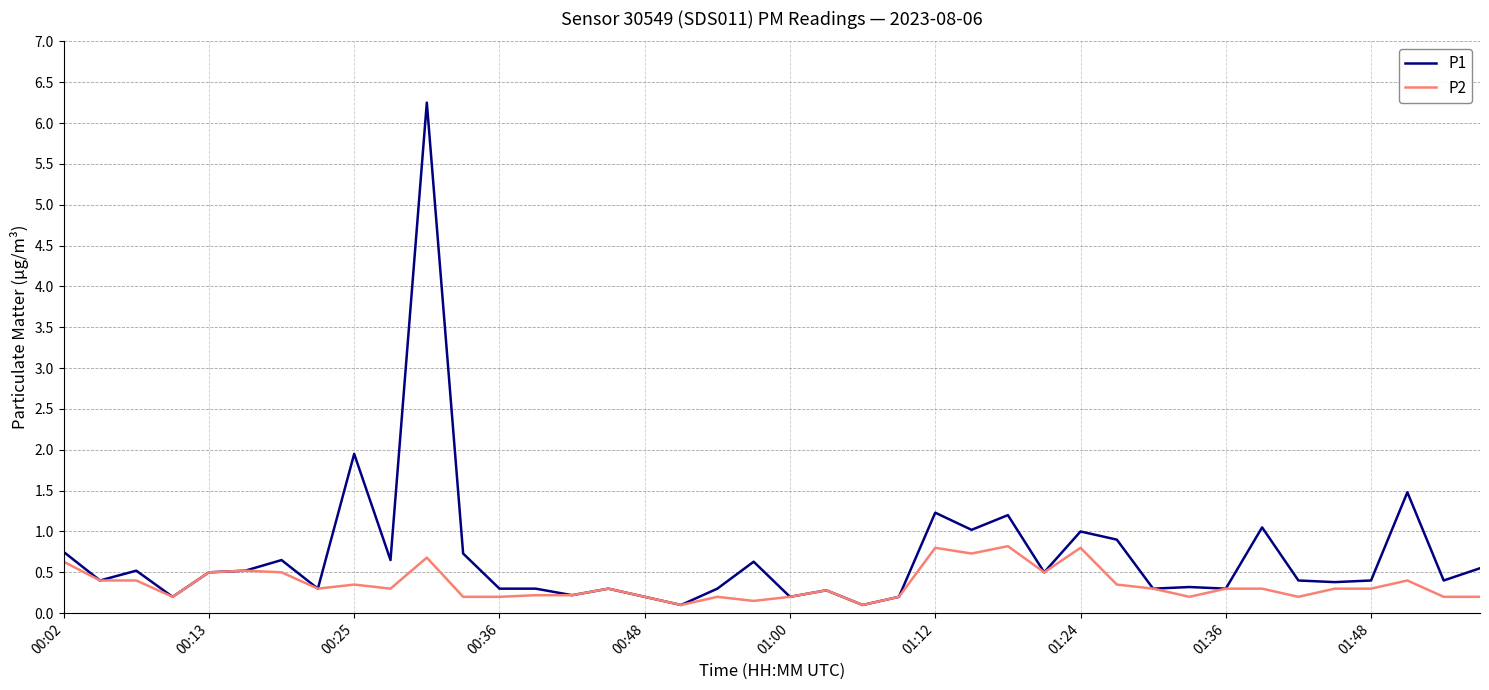

Which series has the largest total across all categories?

P1